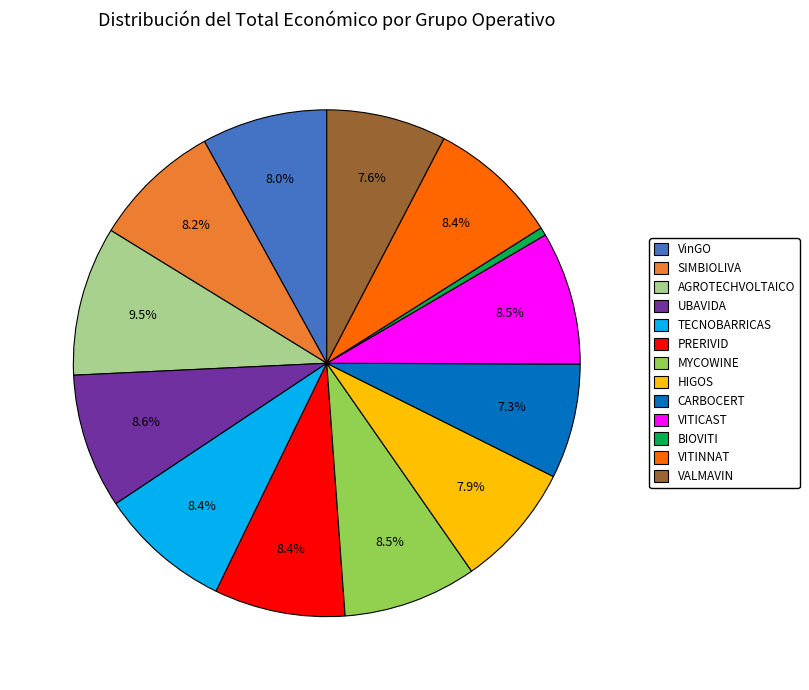

Between AGROTECHVOLTAICO and TECNOBARRICAS, which is larger?

AGROTECHVOLTAICO